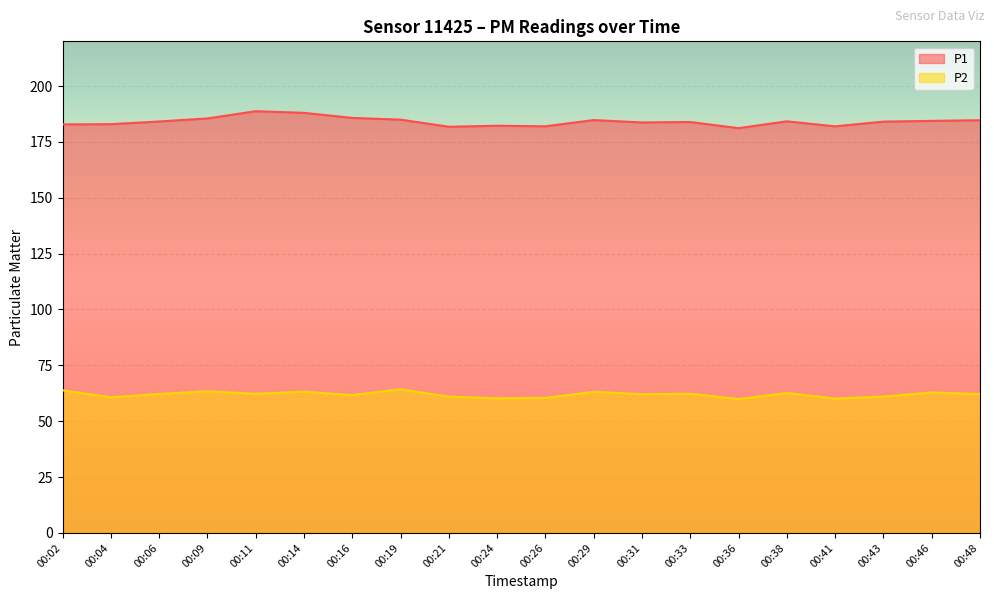

At how many categories does at least one series exceed 82?

20